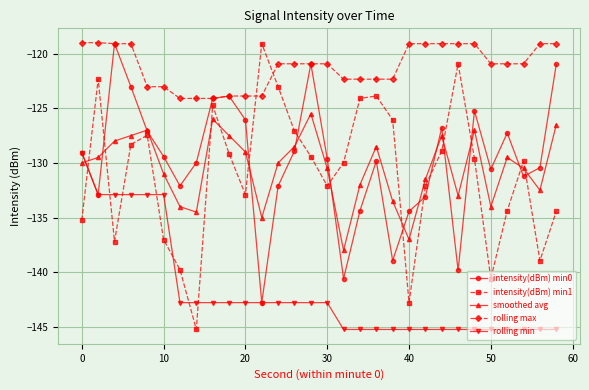

How many values in the rolling max series exceed -120?

11